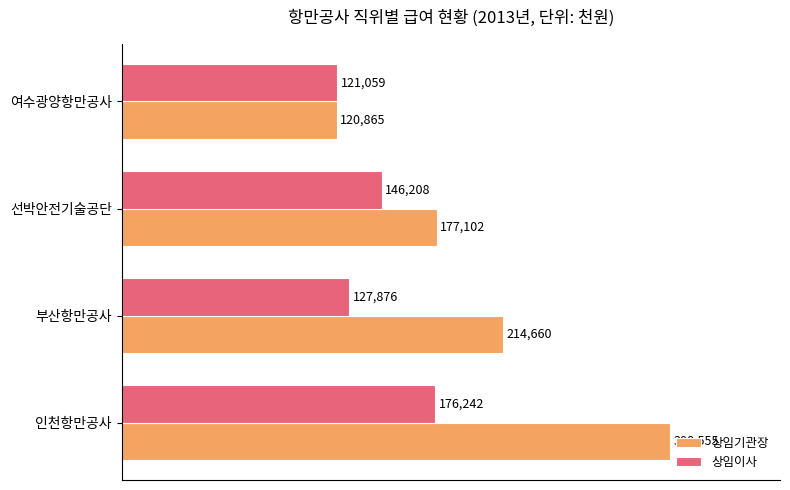

Which series has the largest range (max minus min)?

상임기관장